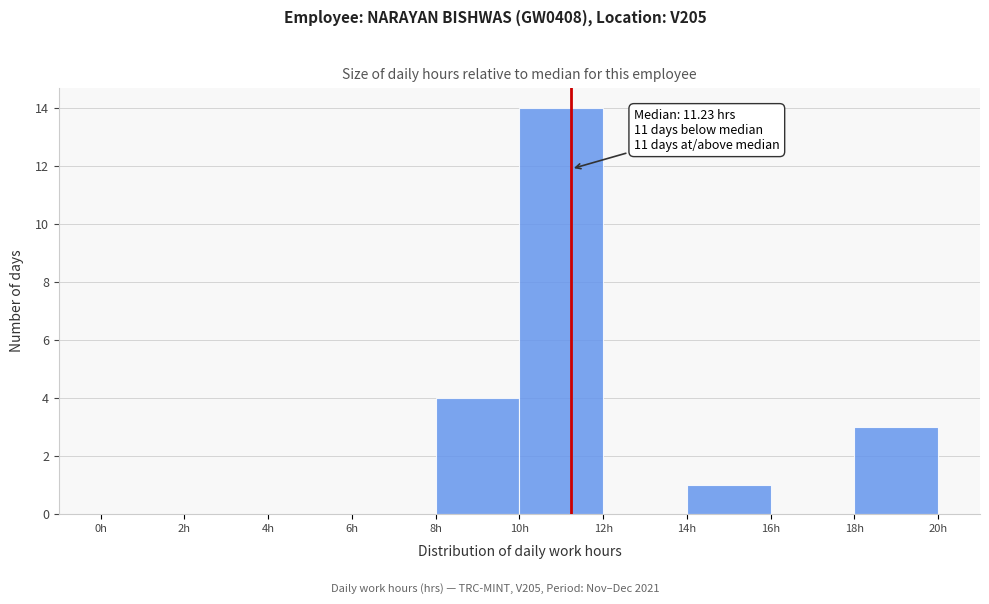

Over which range of the x-axis is the bar tallest?

10 to 12